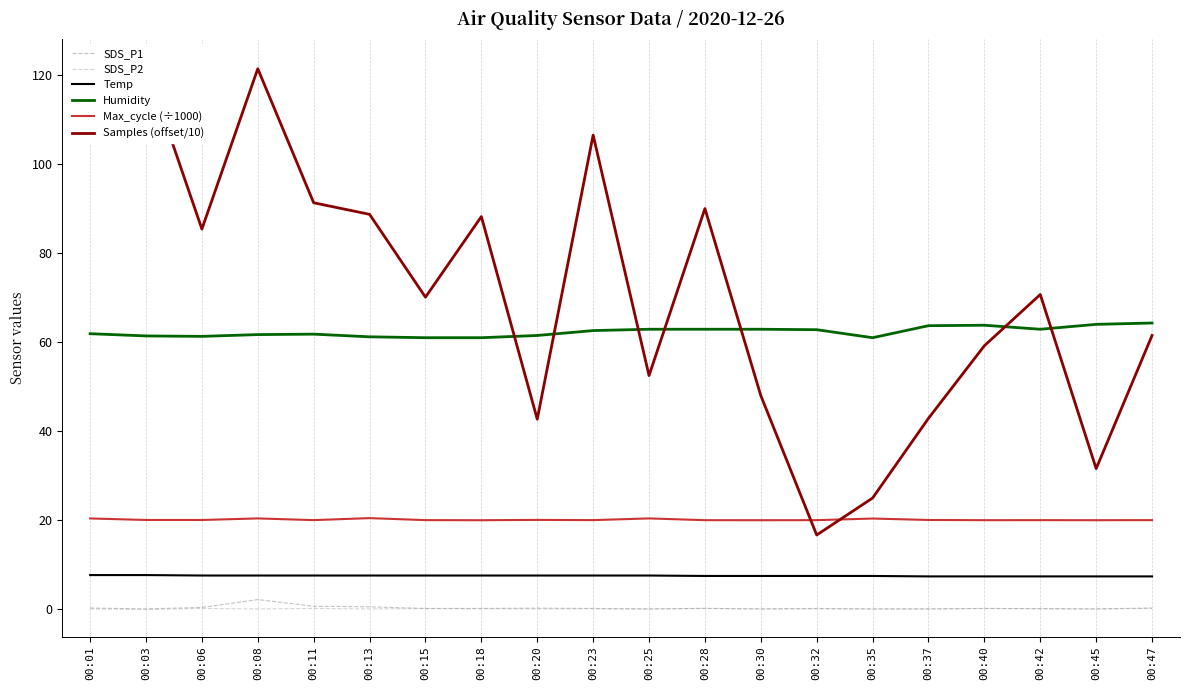

What is the maximum value shown in the chart?

122.0